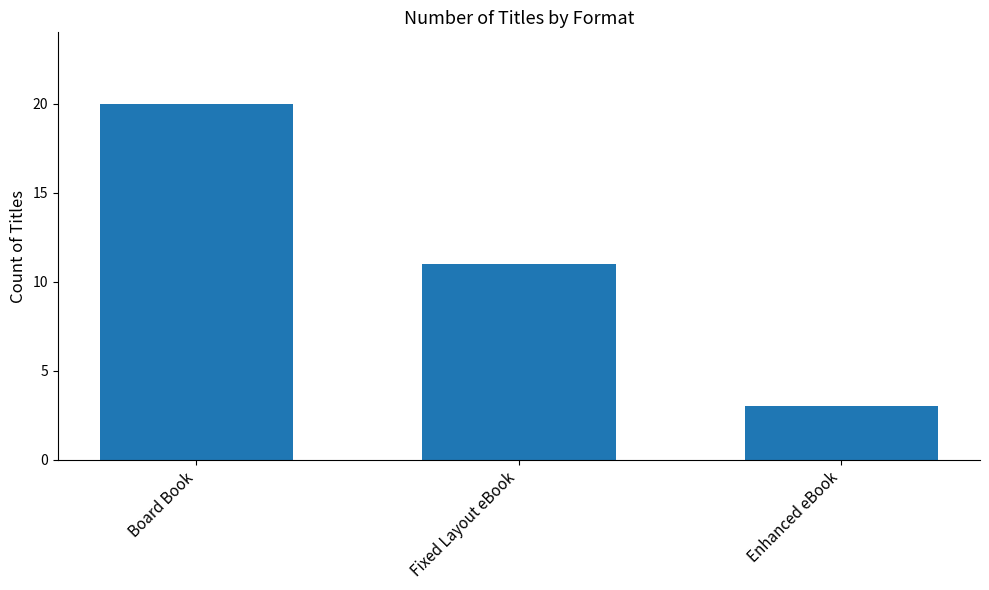

What is the label of the 3rd bar from the right?

Board Book